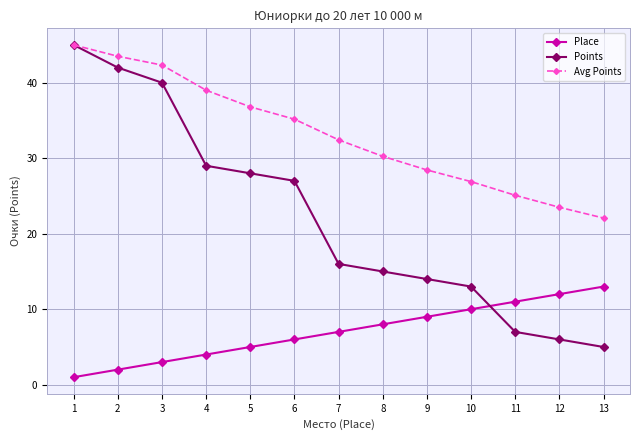

At which label is Points closest to 25?

6